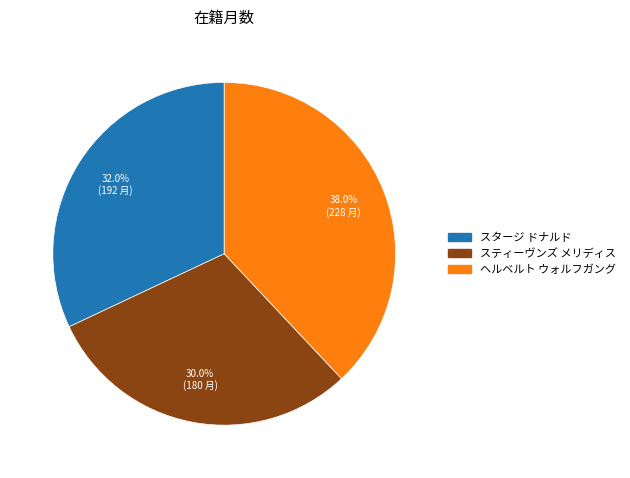

To the nearest percent, what is the combined percentage of ヘルベルト ウォルフガング and スタージ ドナルド?

70%